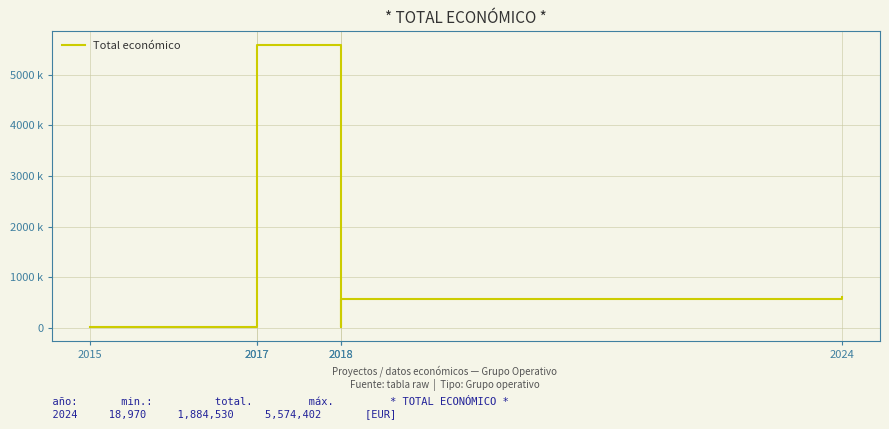

What is the approximate value at 2017?

5574402